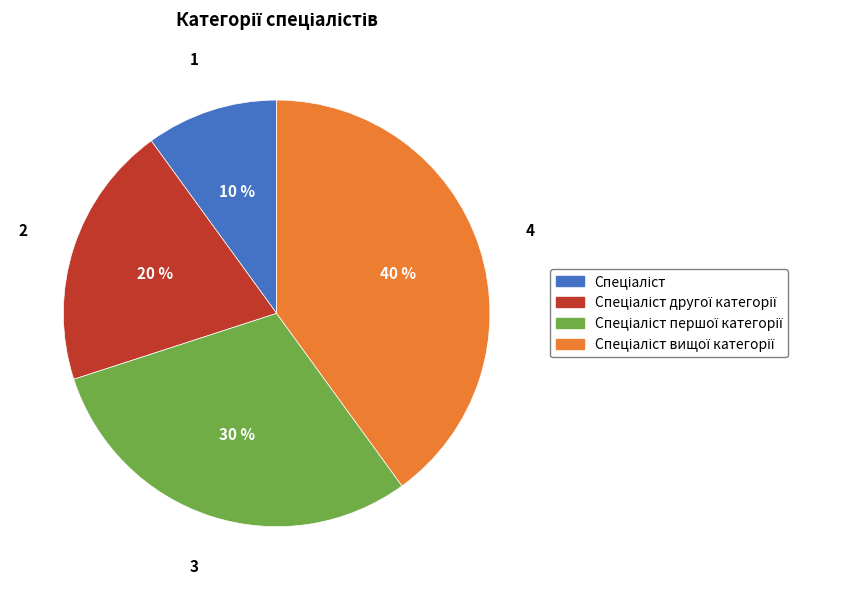

To the nearest percent, what is the difference between the largest and smallest slice percentages?

30%